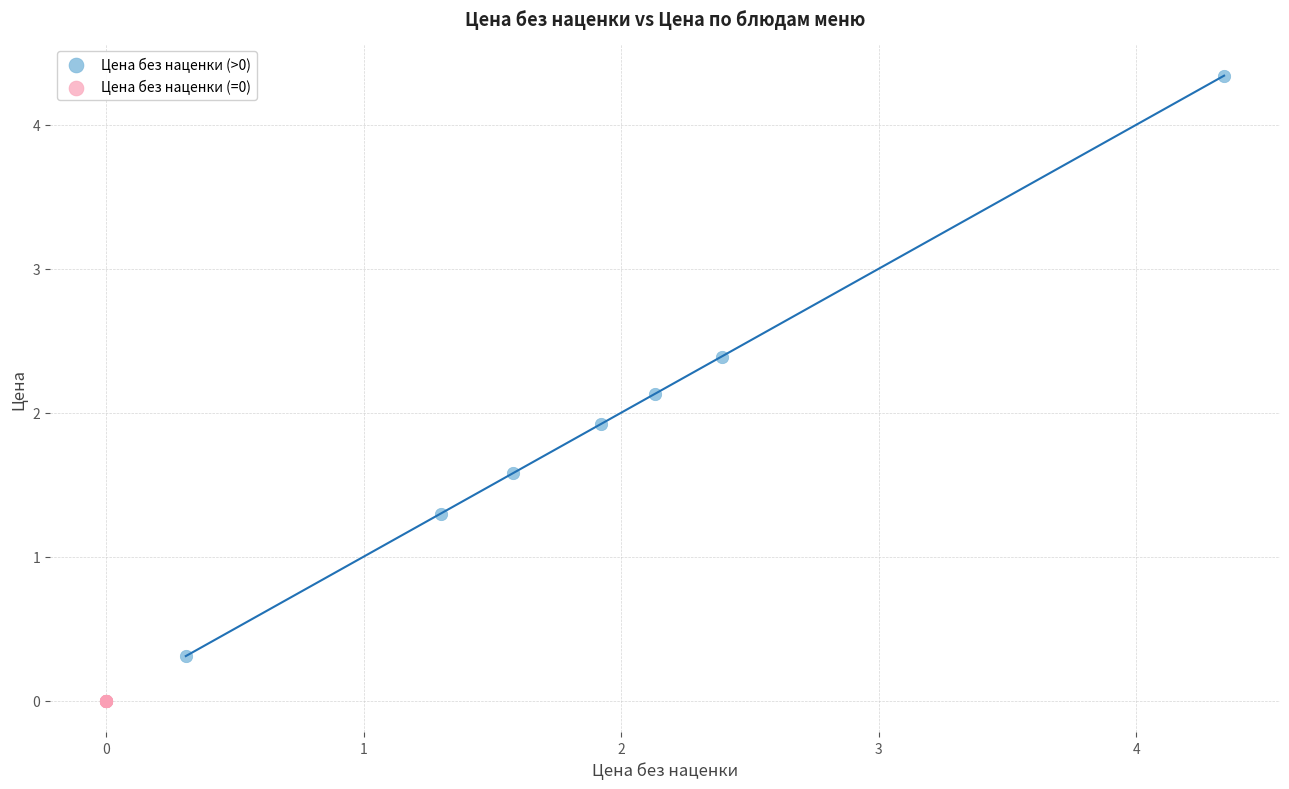

Which series reaches the maximum Y coordinate?

Цена без наценки (>0)